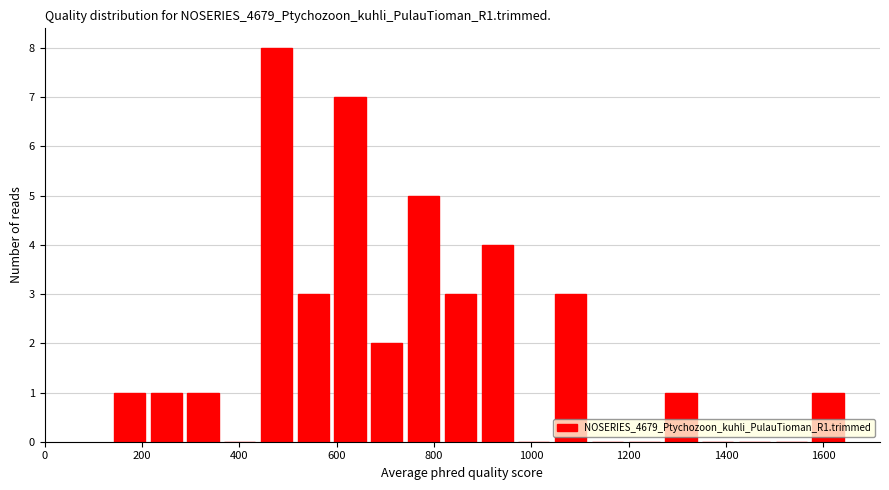

Read against the x-axis, roughly where is the centre of the tallest bar?

480